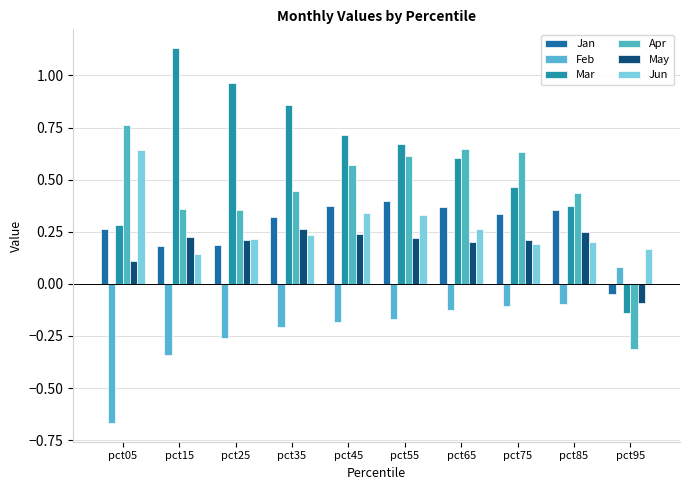

How many bars are there in total?

60